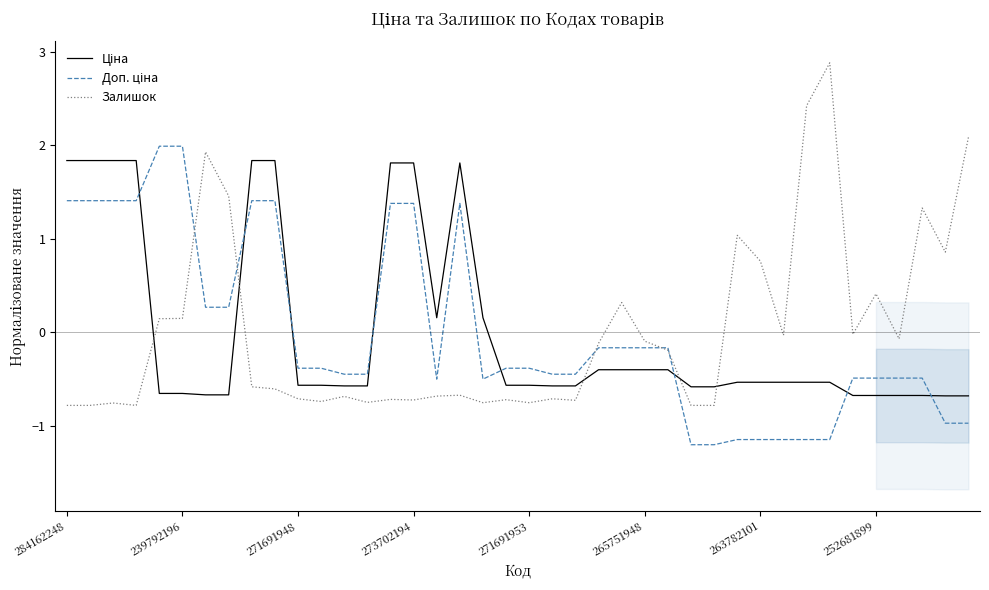

How many times do Доп. ціна and Залишок cross each other?

5